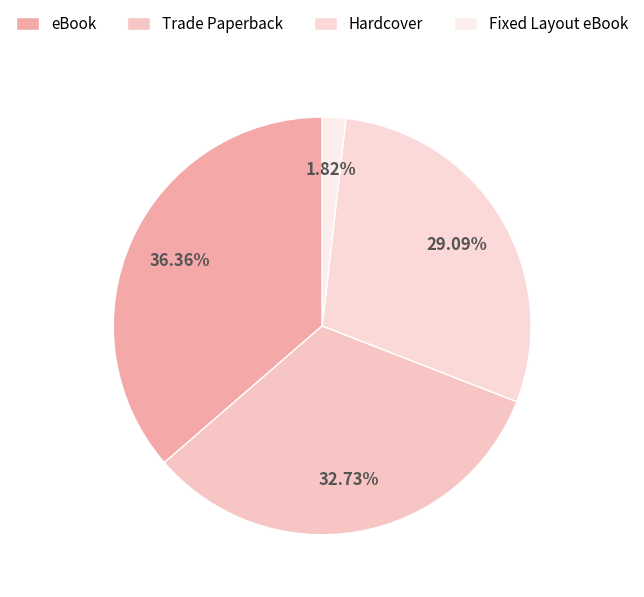

Is eBook the majority of the pie?

No